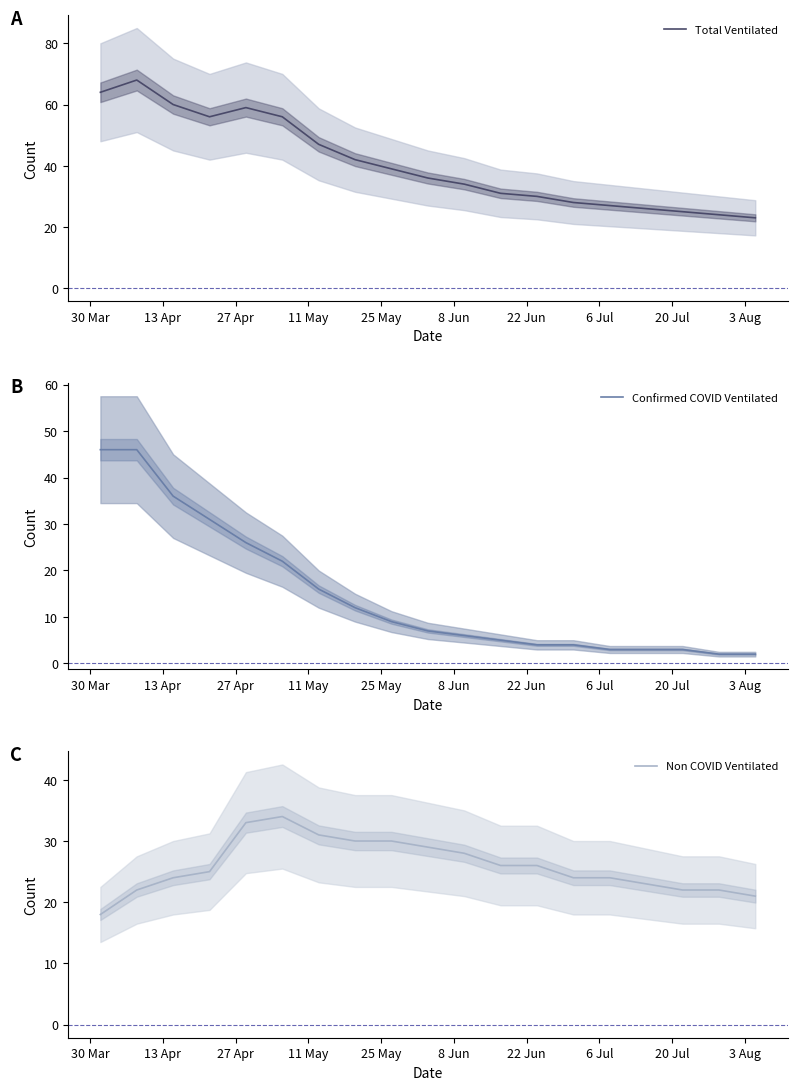

Does the chart have visible grid lines?

No